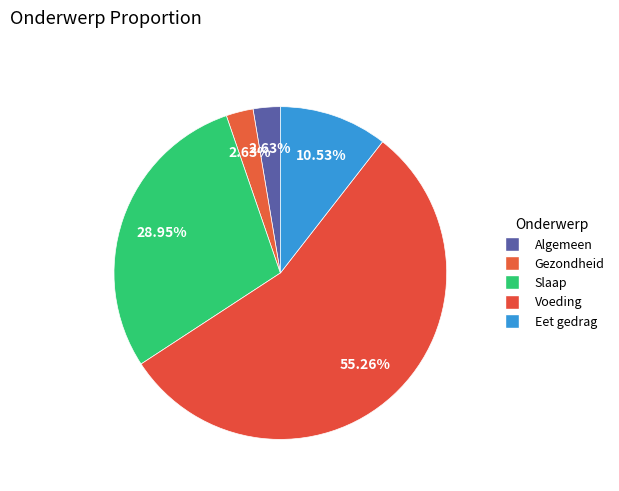

Is Eet gedrag the majority of the pie?

No